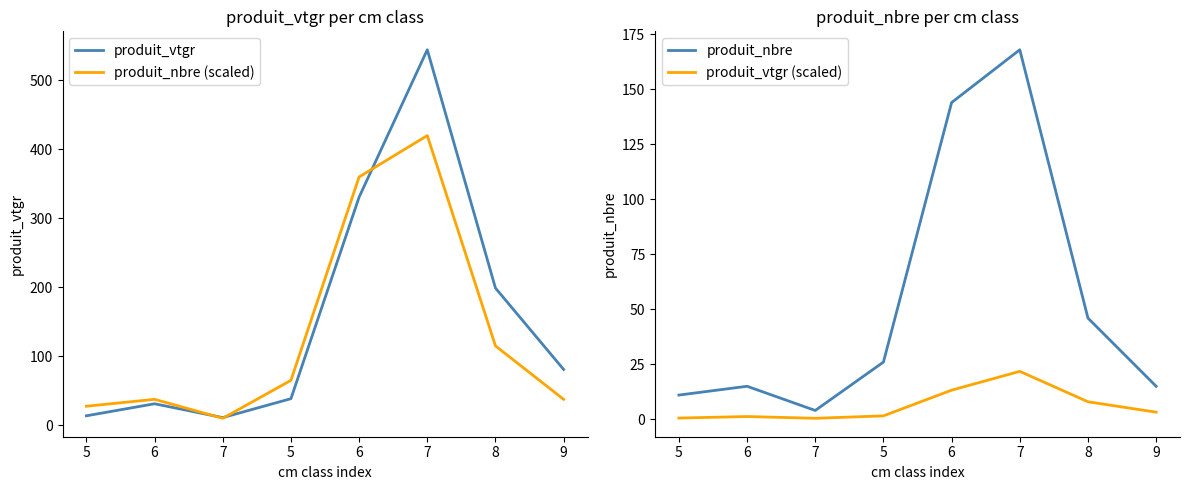

What is the difference between the second highest and minimum values in the produit_vtgr (scaled) series?

12.8